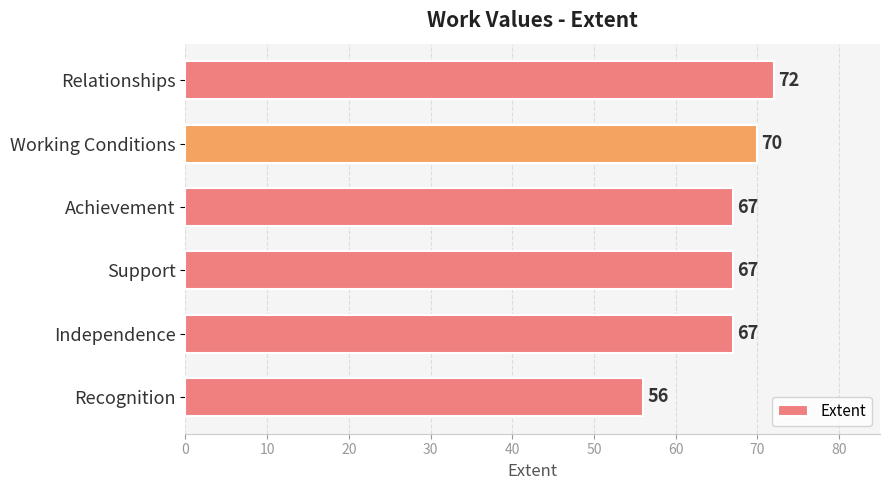

Reading top to bottom, extract all data points from this chart.

72	70	67	67	67	56